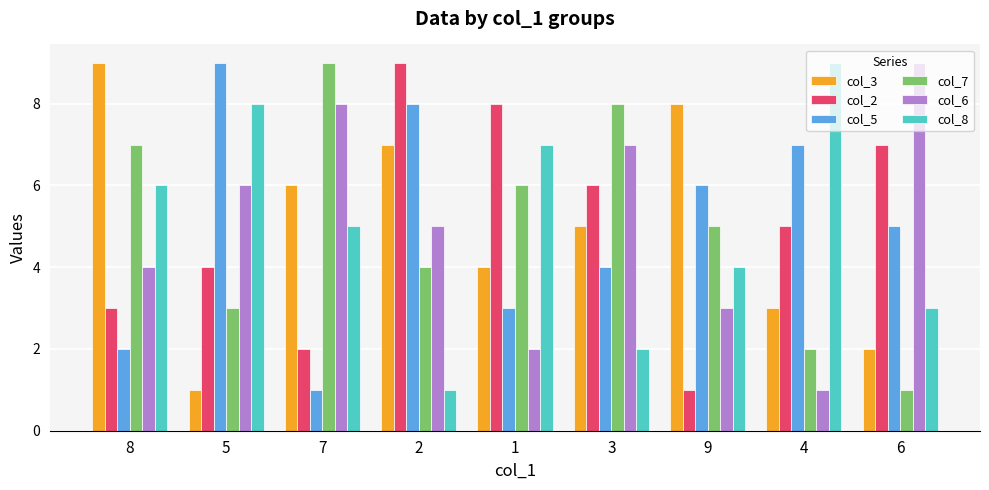

Where does the col_6 series first go above 5?

5